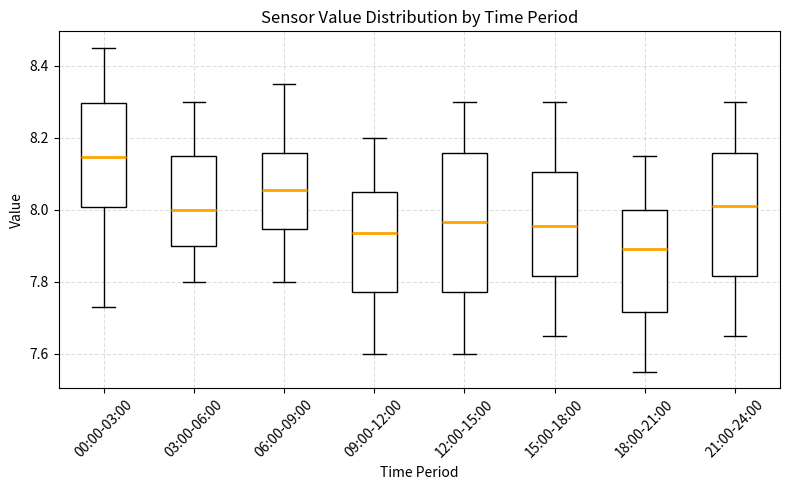

Reading left to right, read every box against the y-axis: the position of its median line, the range the box covers, and the ends of its whiskers. The values are not printed on the chart, so give them approximately, as read against the axis.

00:00-03:00: median 8.14, box 8.00 to 8.30, whiskers 7.74 to 8.46
03:00-06:00: median 8.00, box 7.90 to 8.16, whiskers 7.80 to 8.30
06:00-09:00: median 8.06, box 7.94 to 8.16, whiskers 7.80 to 8.36
09:00-12:00: median 7.94, box 7.78 to 8.06, whiskers 7.60 to 8.20
12:00-15:00: median 7.96, box 7.78 to 8.16, whiskers 7.60 to 8.30
15:00-18:00: median 7.96, box 7.82 to 8.10, whiskers 7.66 to 8.30
18:00-21:00: median 7.90, box 7.72 to 8.00, whiskers 7.56 to 8.16
21:00-24:00: median 8.02, box 7.82 to 8.16, whiskers 7.66 to 8.30